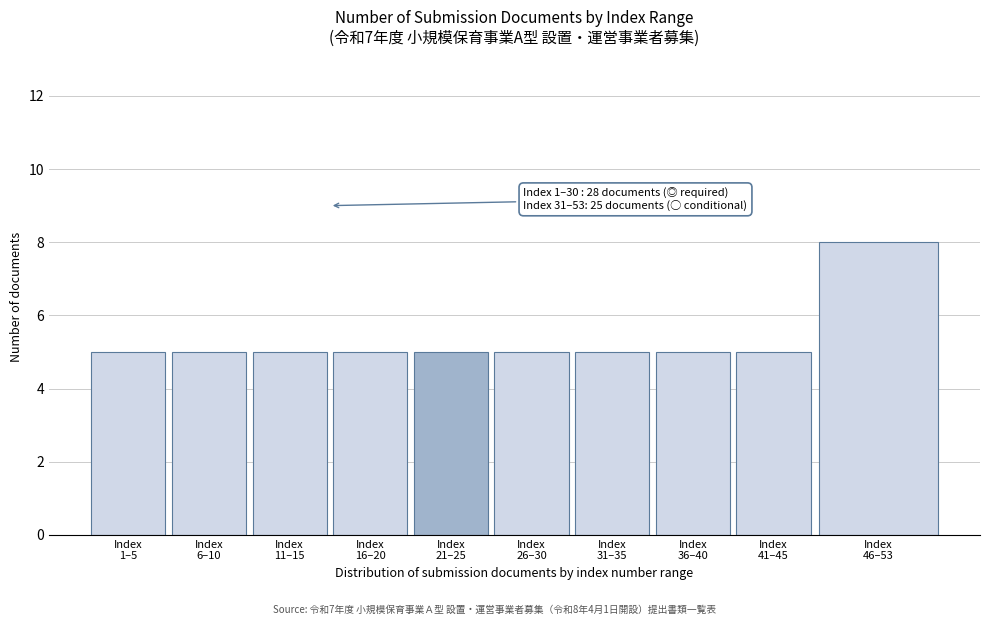

Reading left to right, what are all the values shown in this chart?

5	5	5	5	5	5	5	5	5	8